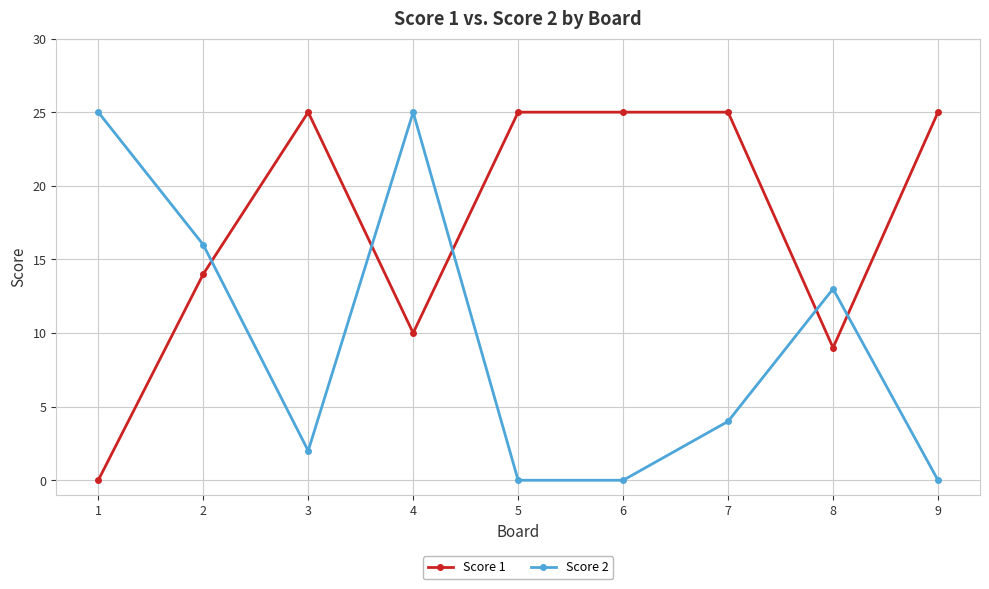

True or false: Score 1 has a value of 10 at 4.

True